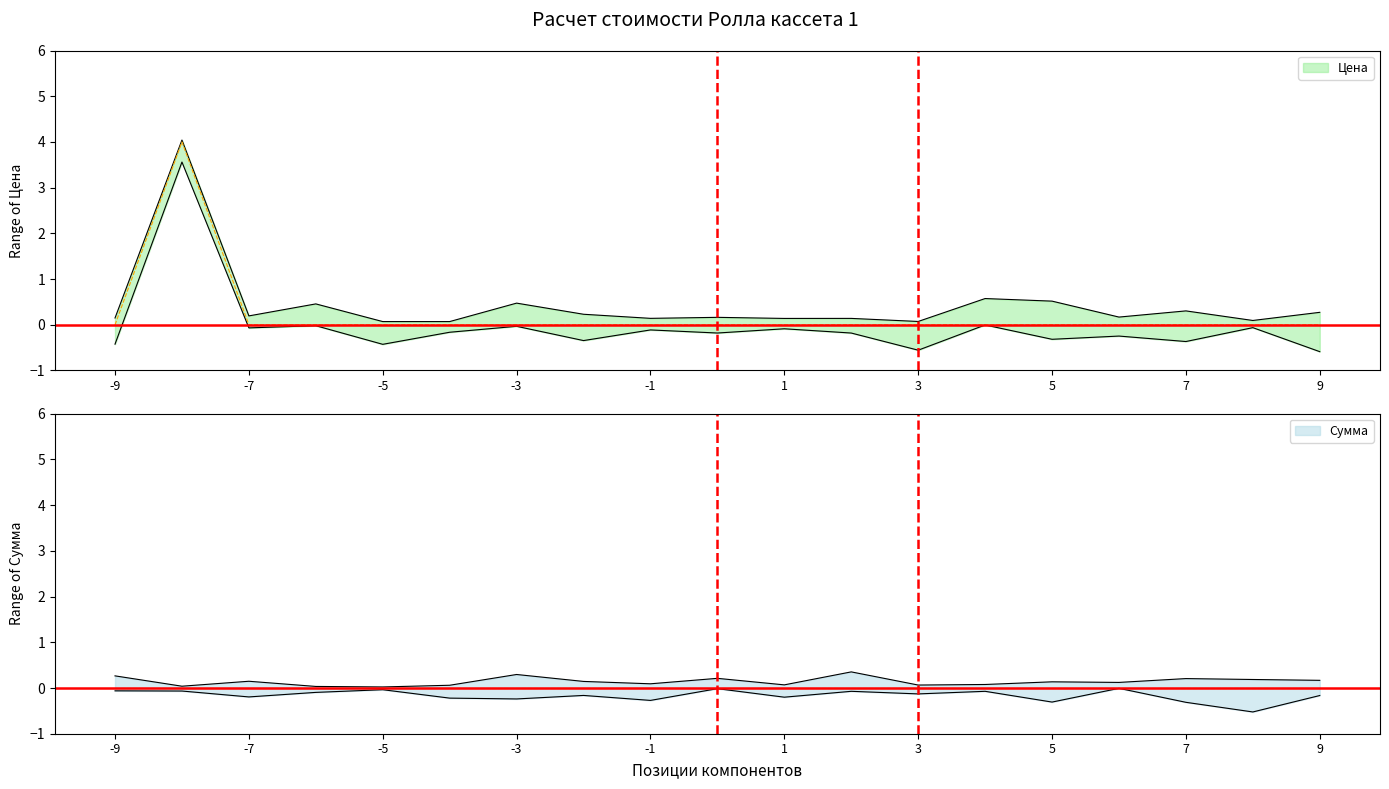

The value at 1 is 2. True or false?

False